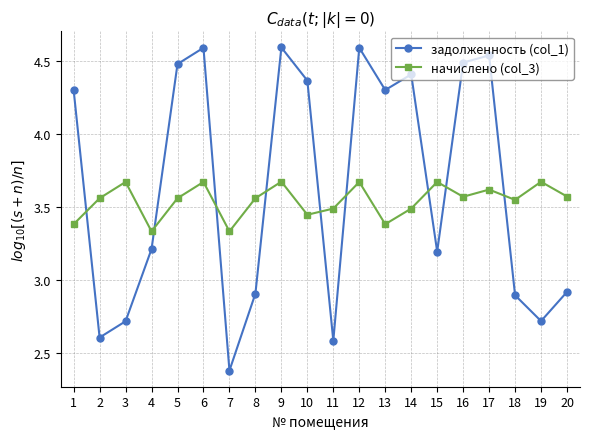

Read the задолженность (col_1) value at 15.

3.2